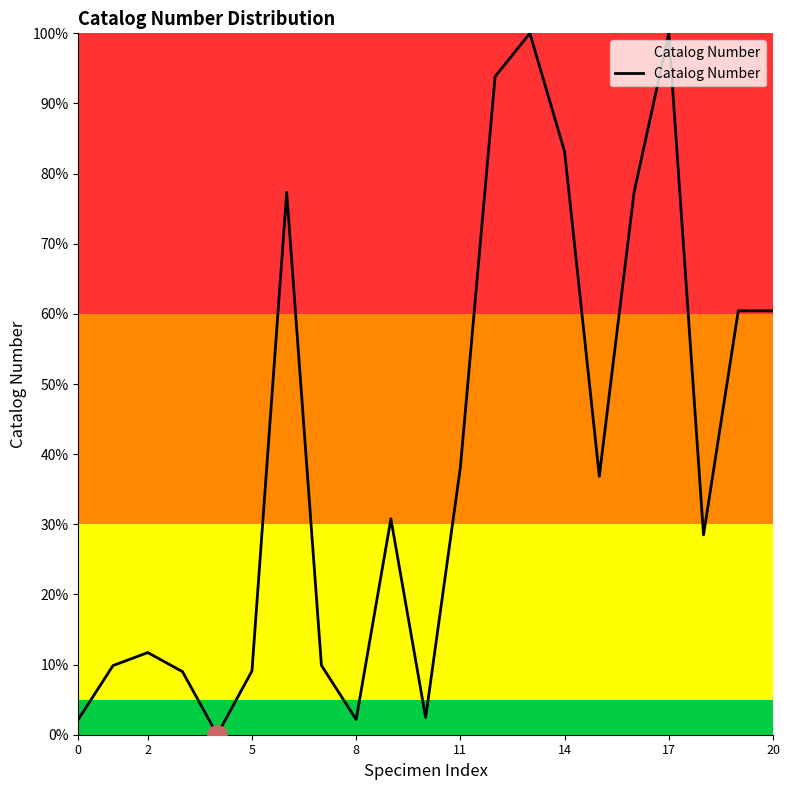

Is this an area chart (filled region under the line)?

Yes